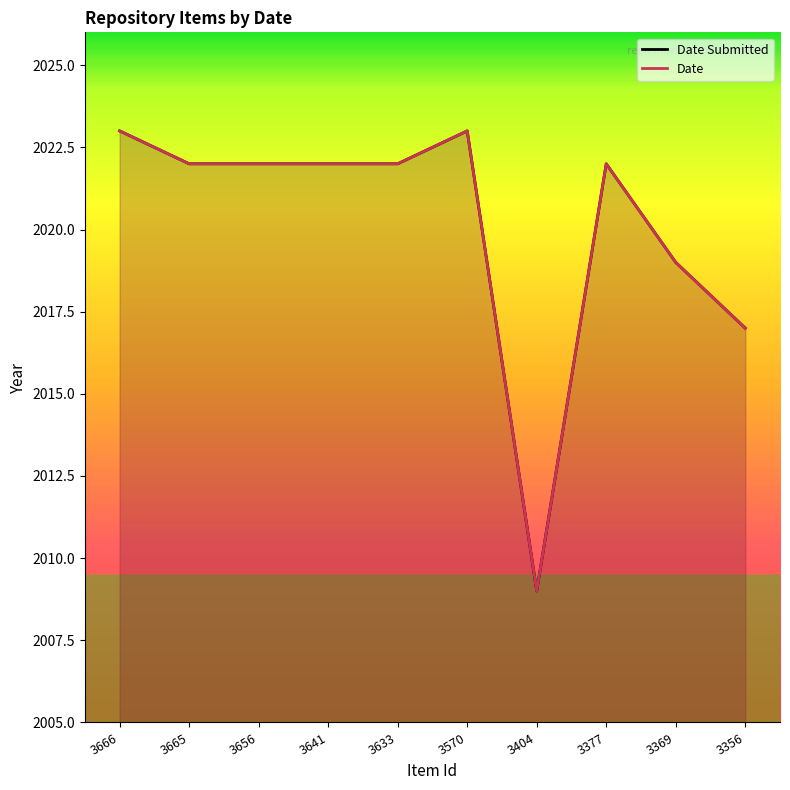

Which category has the lowest value in the Date Submitted series?

3404